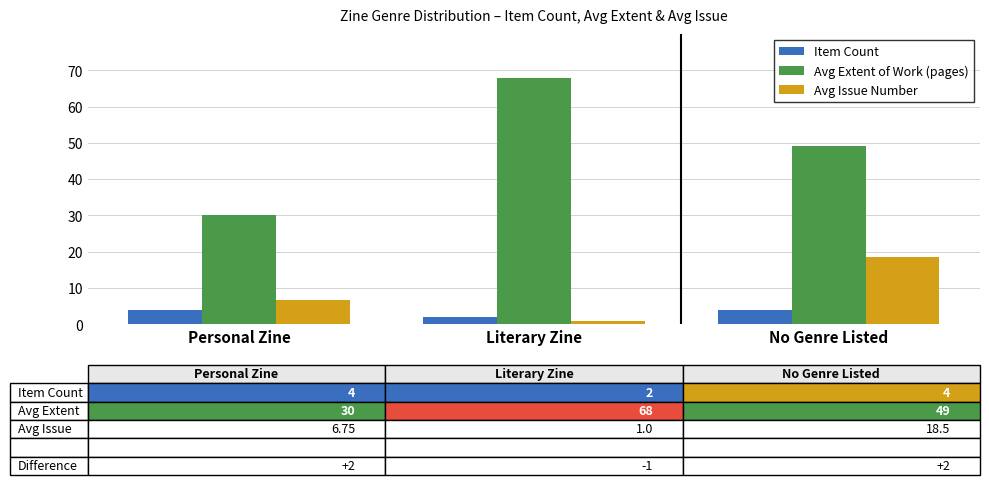

Which series has the widest spread of values?

Avg Extent of Work (pages)